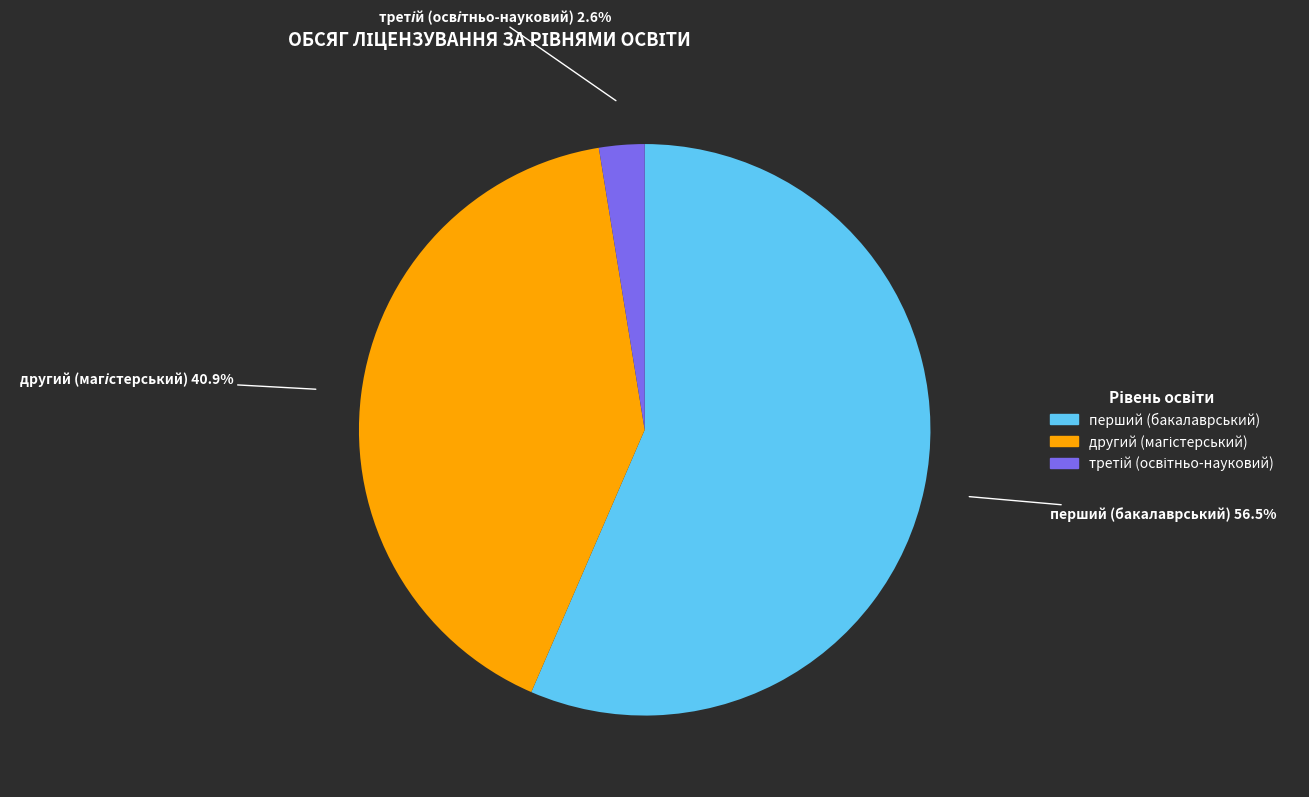

Count the number of slices in the pie.

3